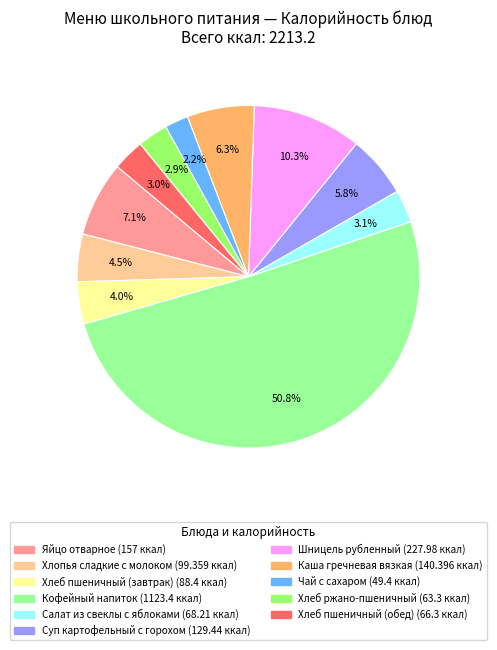

Combined, what portion of the pie is Чай с сахаром and Хлеб пшеничный (обед)?

5.2%